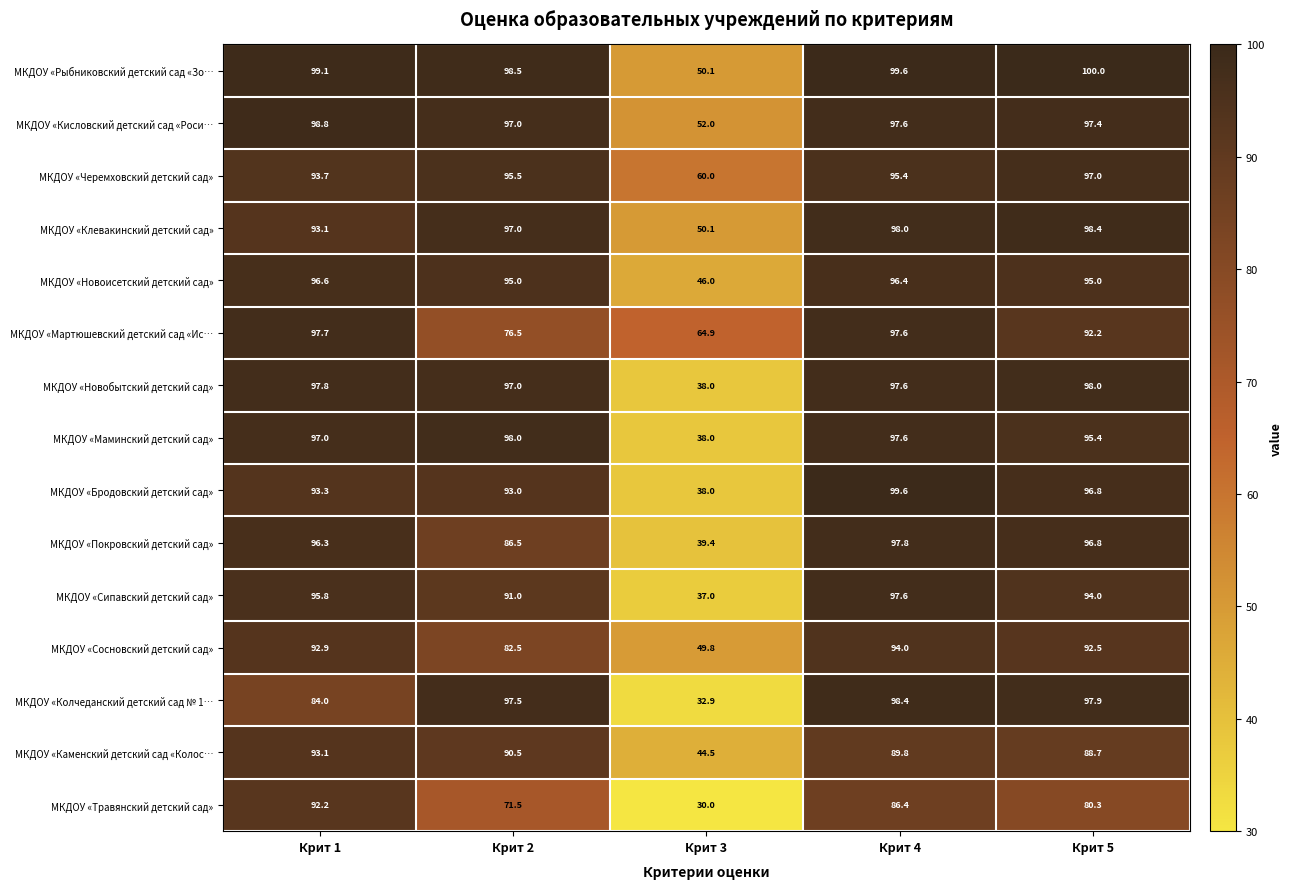

At which category is the sum across all series the highest?

Крит 4